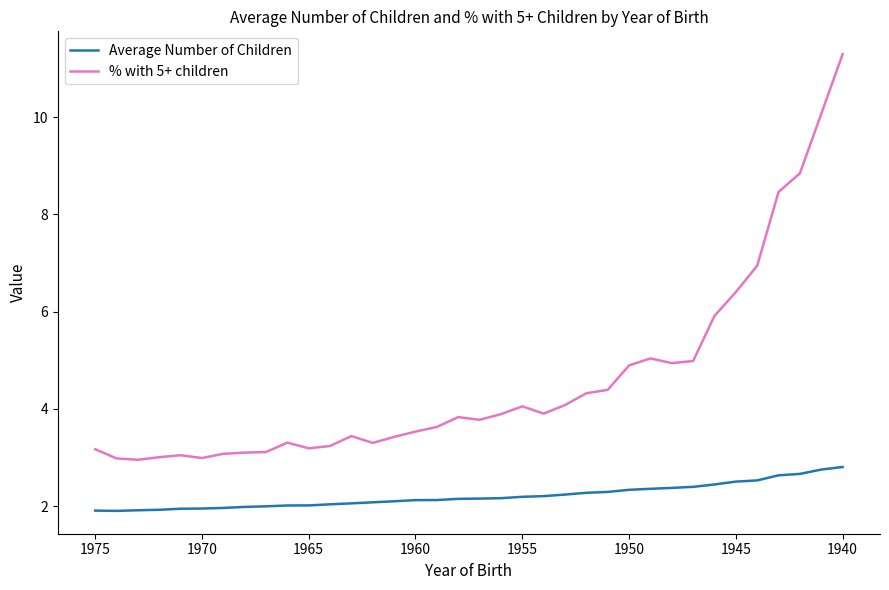

How many data points in Average Number of Children are above 2?

27